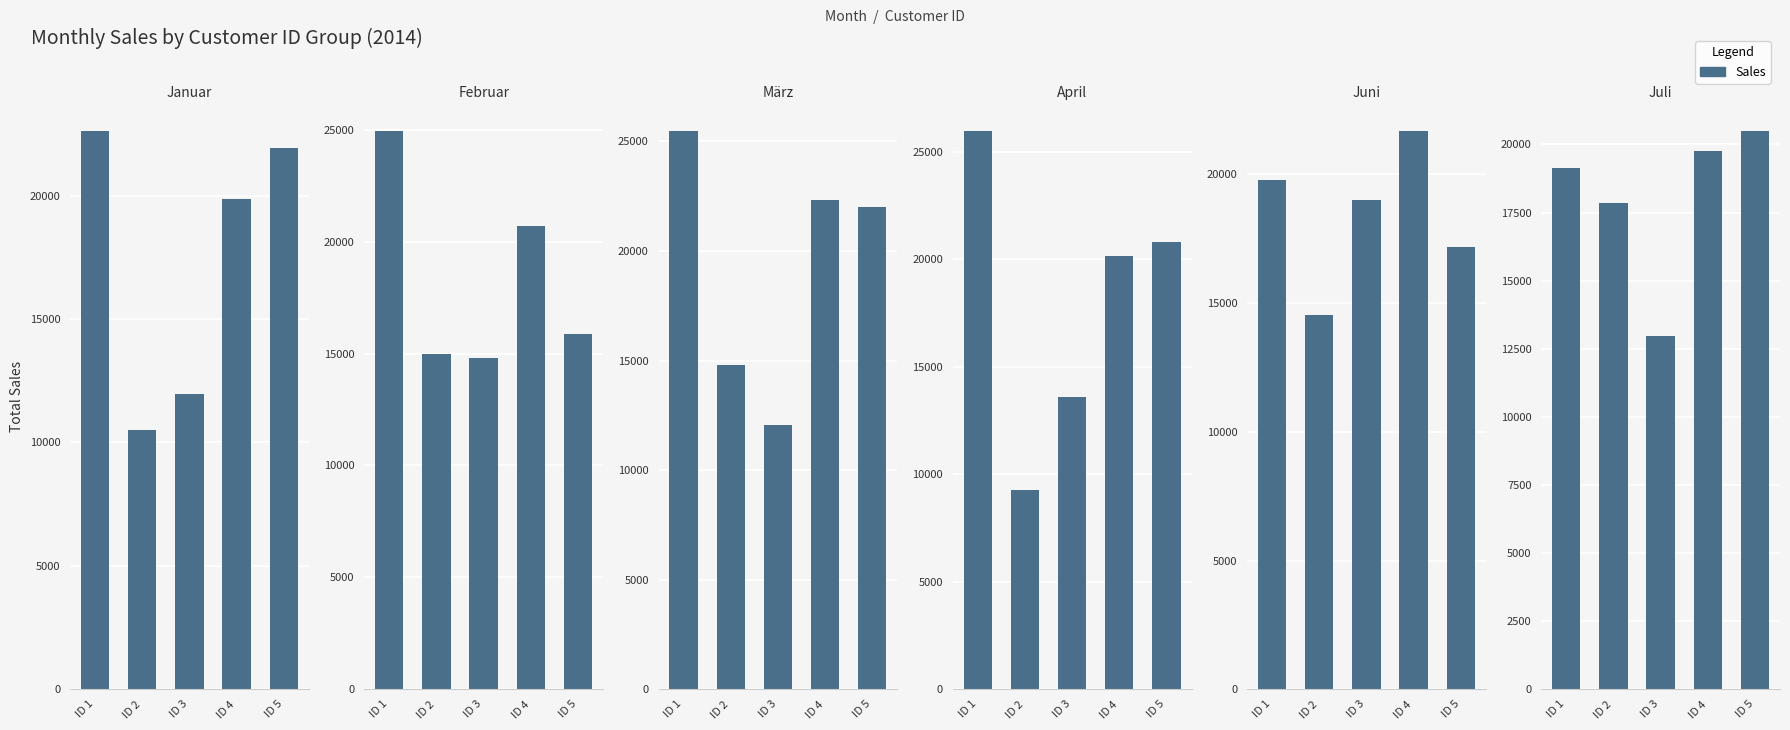

Is it true that April equals 20142 at ID 4?

True